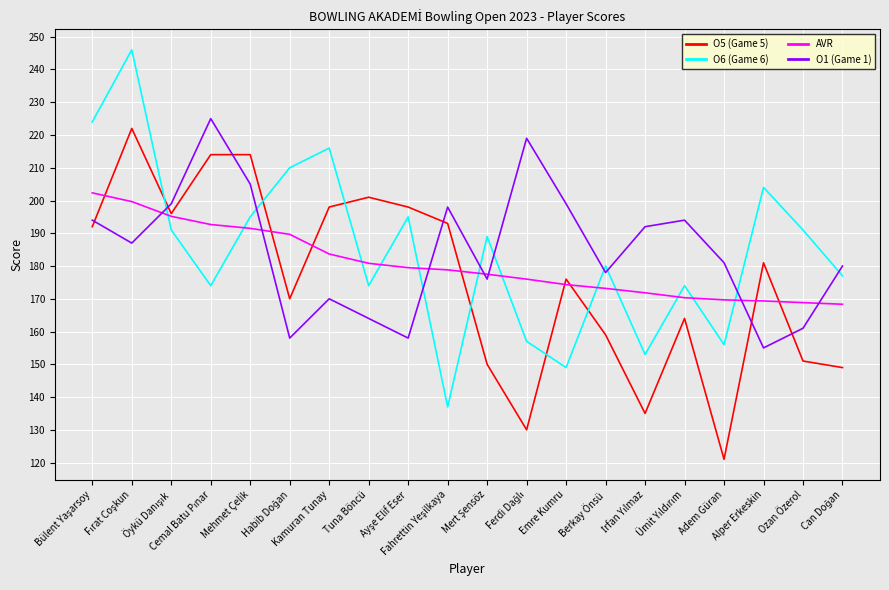

Which series has the widest spread of values?

O6 (Game 6)